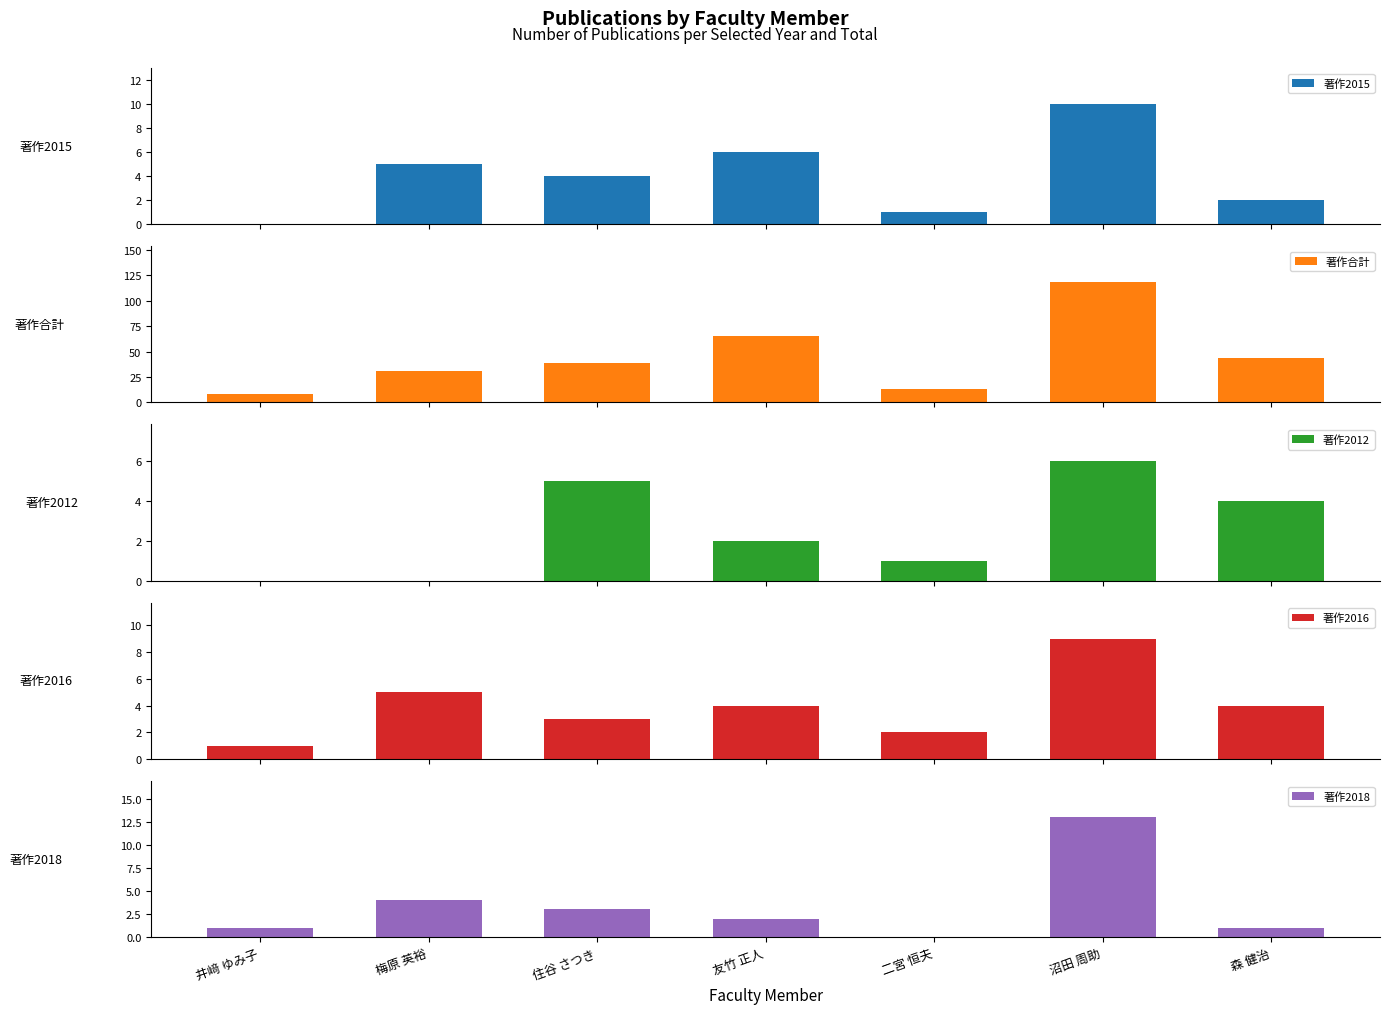

List the series in order of their peak value, lowest first.

著作2012, 著作2016, 著作2015, 著作2018, 著作合計